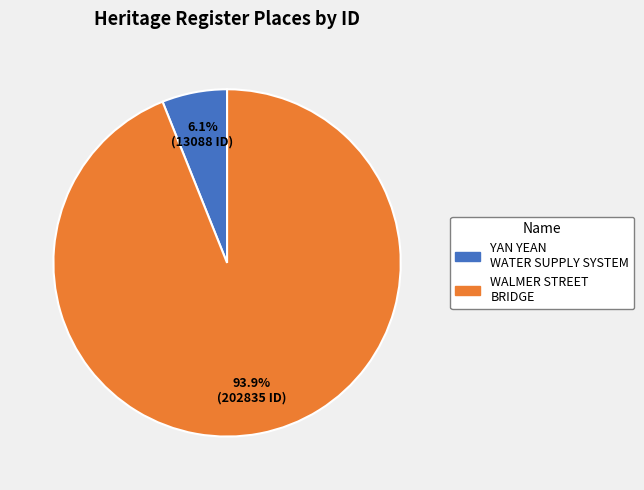

What portion of the pie excludes YAN YEAN WATER SUPPLY SYSTEM?

93.9%